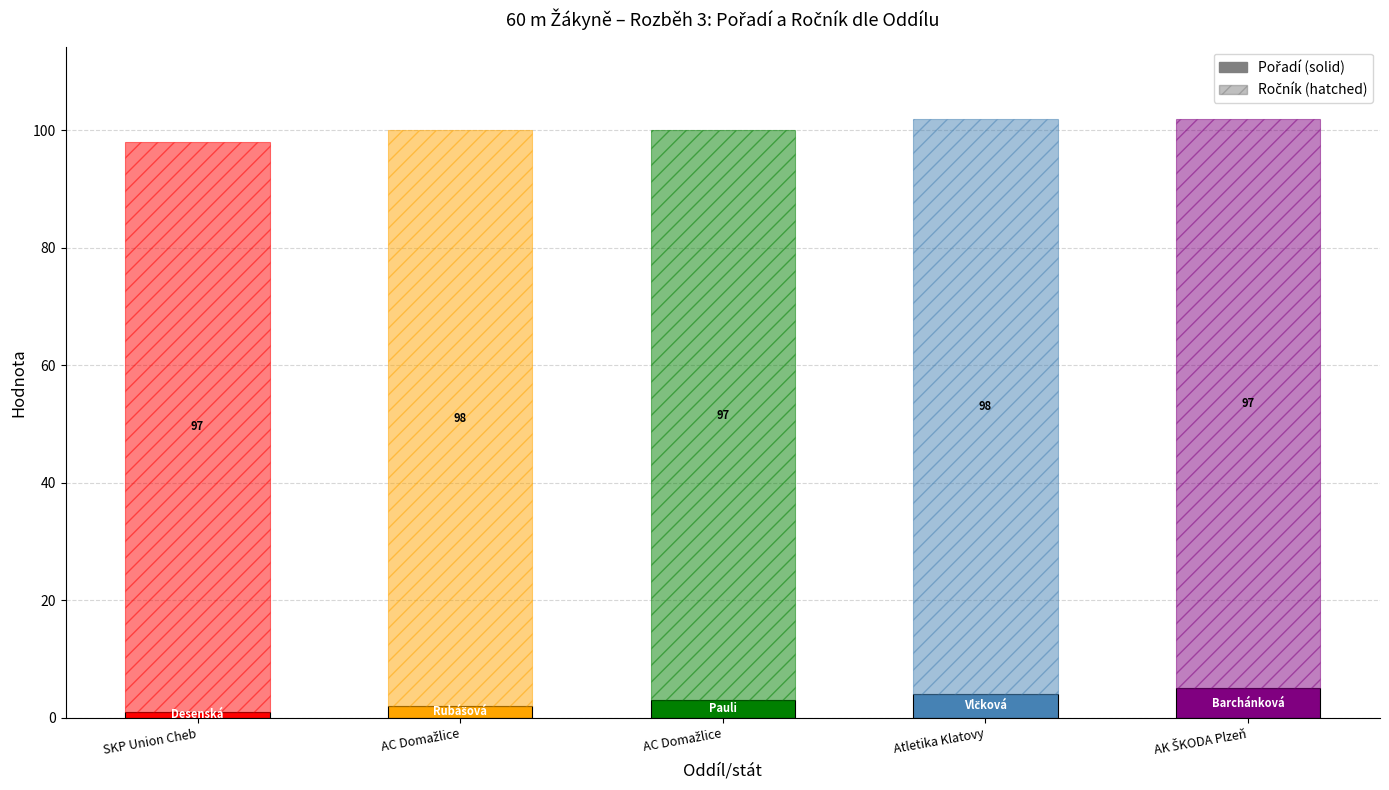

Which series has the largest total across all categories?

Ročník (offset)